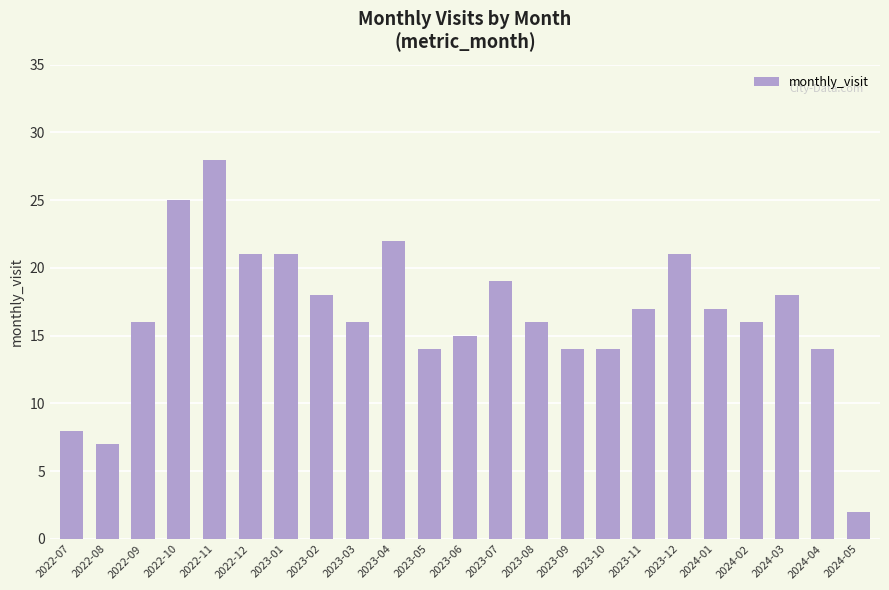

What is the label of the 19th bar from the left?

2024-01